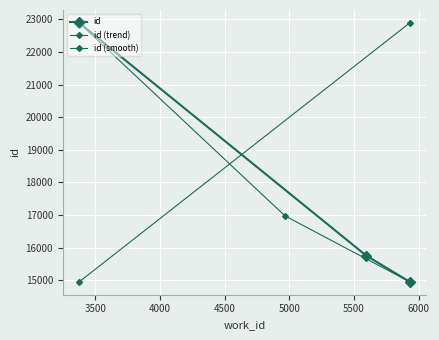

What is the greatest value displayed?

22890